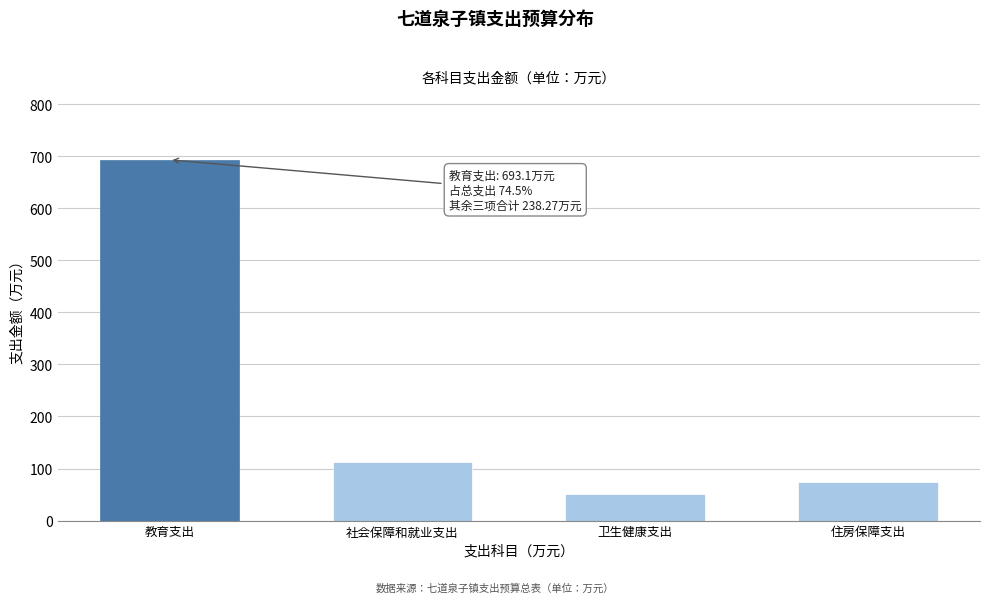

Reading left to right, list all the values displayed in this chart.

教育支出=693.1	社会保障和就业支出=112.3	卫生健康支出=52.0	住房保障支出=74.0